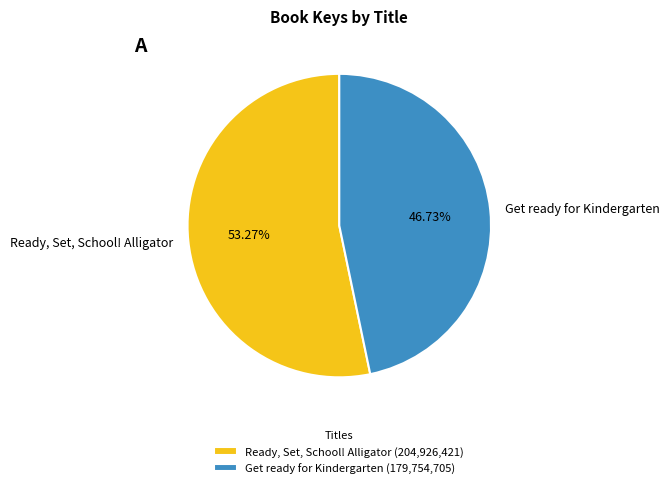

How many segments does this pie chart have?

2